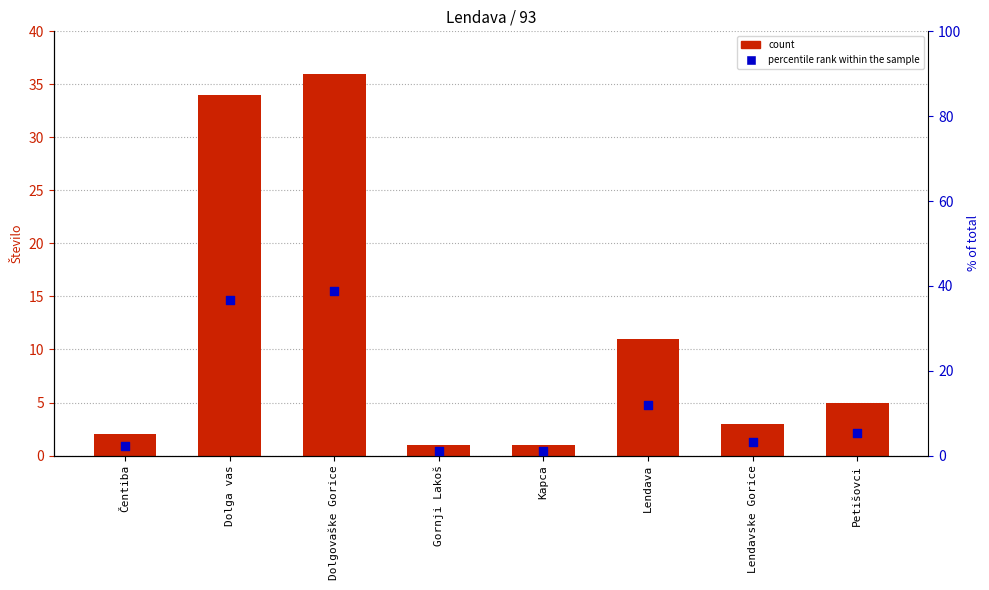

What is the total value across all series at Dolgovaške Gorice?

74.7